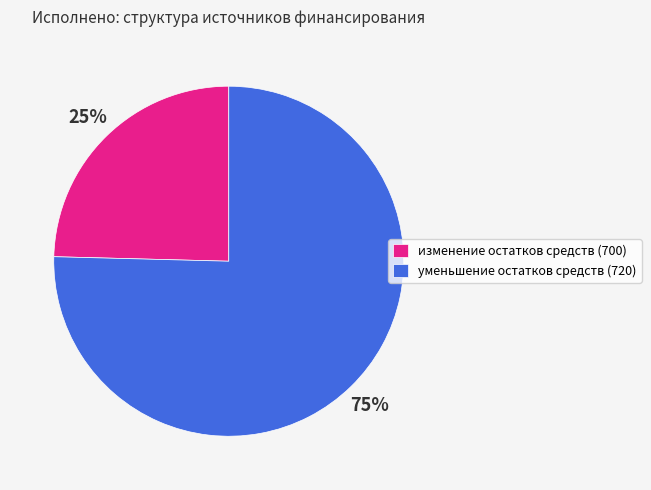

To the nearest percent, what portion does уменьшение остатков средств (720) represent?

75%